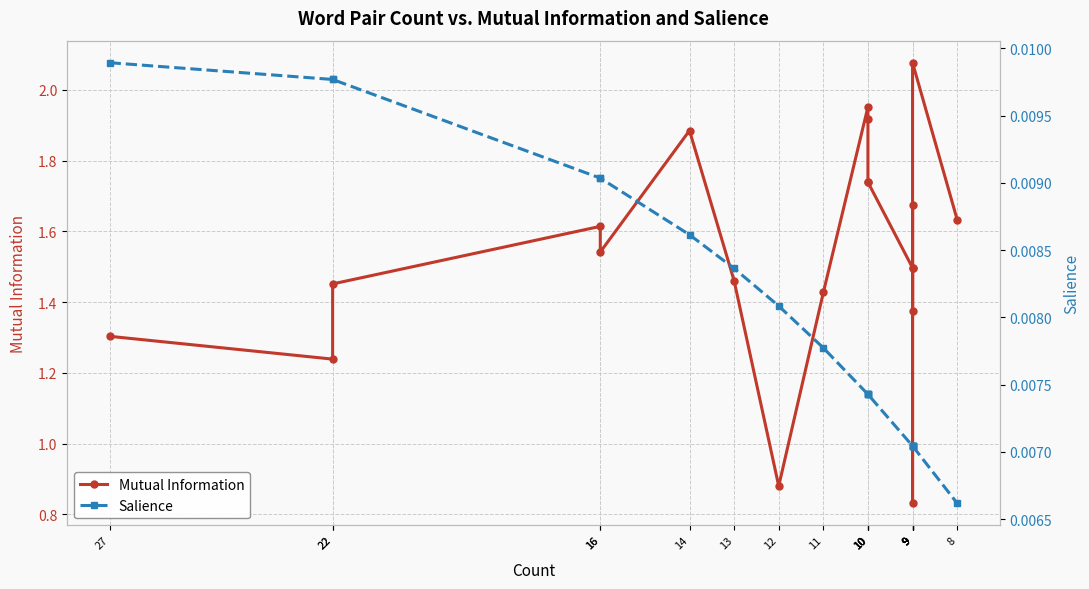

Read the Mutual Information value at 13.

1.5